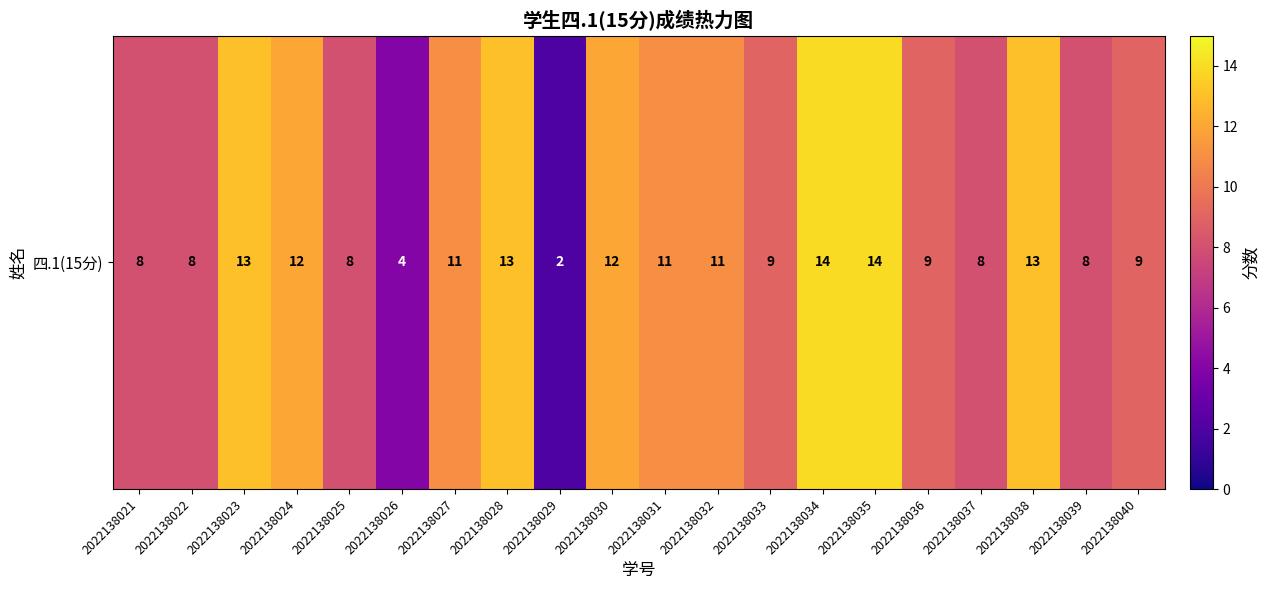

What is the minimum value shown in the chart?

2